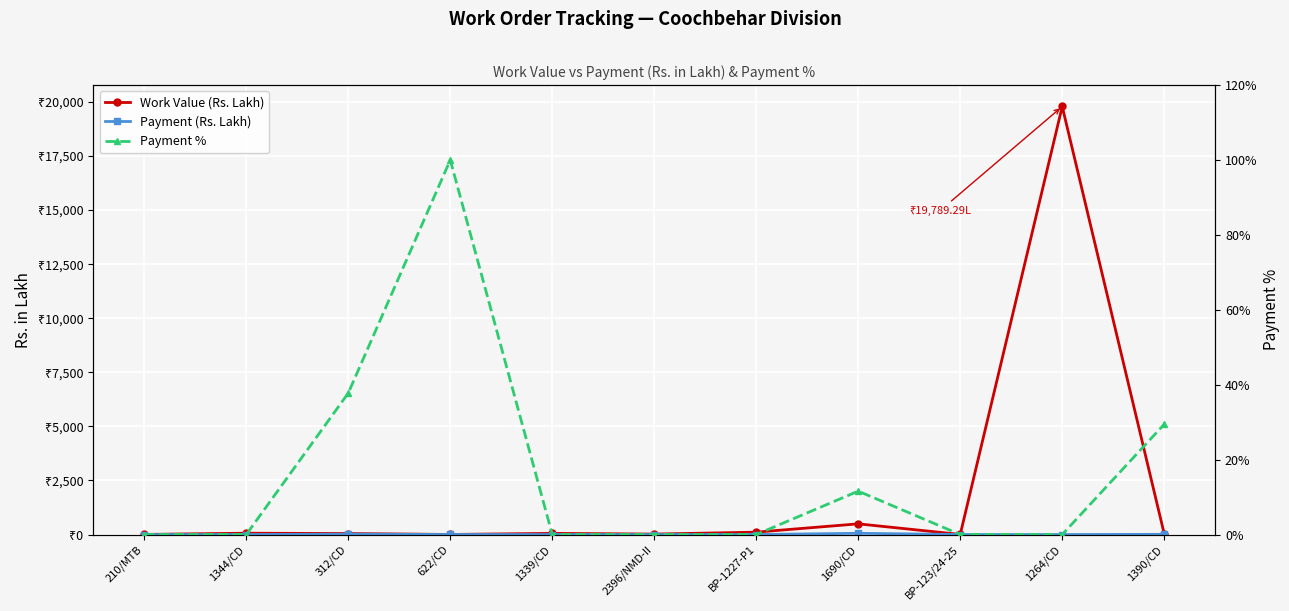

Read the Payment % value at 312/CD.

37.8